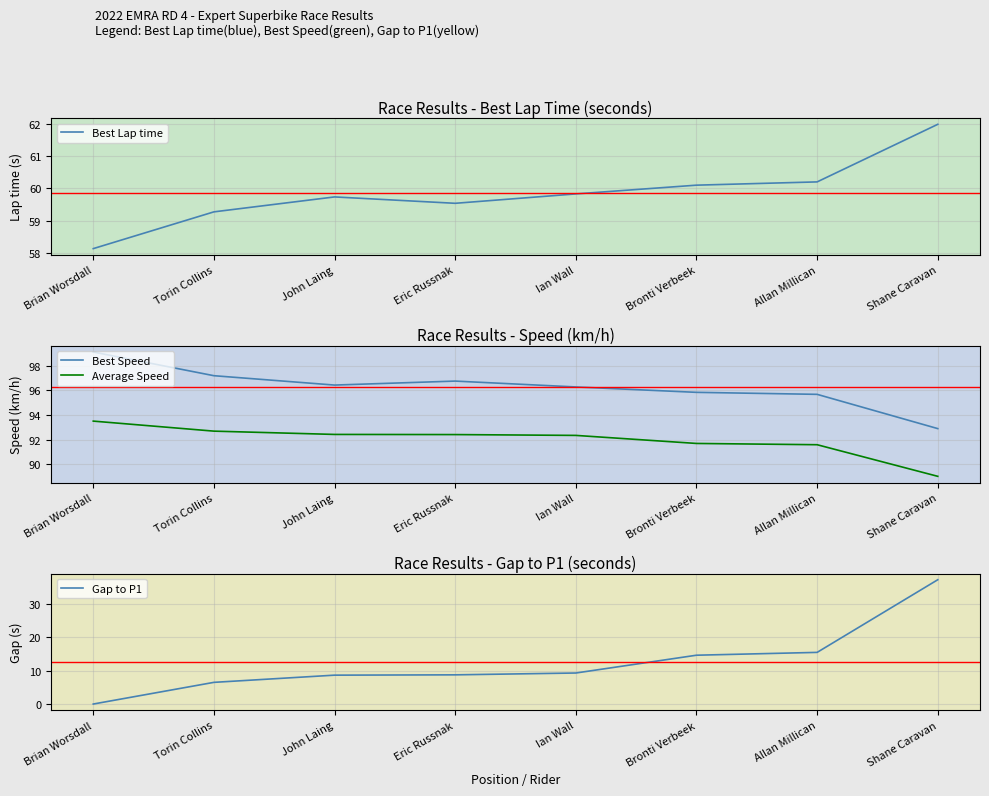

What is the label of the 8th point from the right?

Brian Worsdall